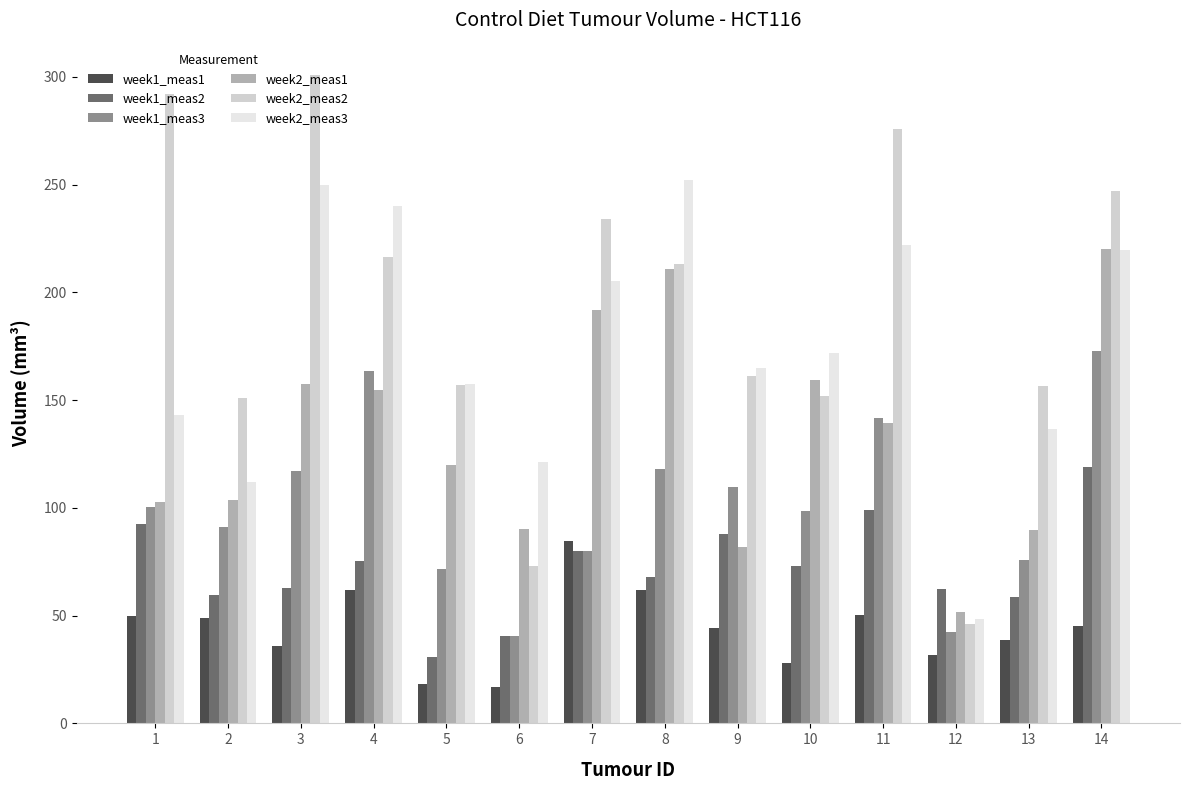

Is it true that week1_meas2 equals 69.8 at 6?

False